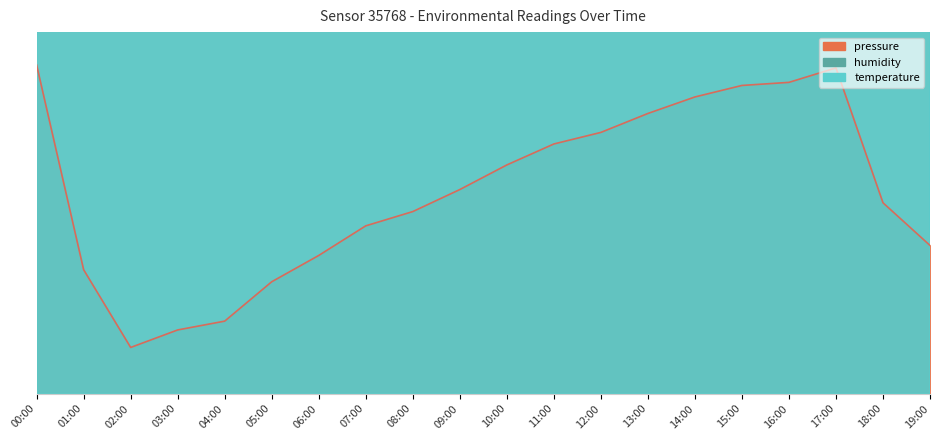

Reading left to right, list all the values displayed in this chart.

pressure: 00:00=59.7	01:00=22.5	02:00=8.4	03:00=11.6	04:00=13.2	05:00=20.3	06:00=25.1	07:00=30.5	08:00=33.1	09:00=37.1	10:00=41.5	11:00=45.3	12:00=47.4	13:00=50.9	14:00=53.9	15:00=56.0	16:00=56.5	17:00=59.2	18:00=34.7	19:00=26.9
humidity: 00:00=715.7	01:00=720.1	02:00=722.1	03:00=724.1	04:00=723.5	05:00=723.2	06:00=713.4	07:00=715.7	08:00=713.4	09:00=717.3	10:00=713.2	11:00=717.2	12:00=717.4	13:00=716.5	14:00=718.0	15:00=720.0	16:00=718.2	17:00=717.5	18:00=715.4	19:00=712.0
temperature: 00:00=694.5	01:00=692.0	02:00=689.5	03:00=688.0	04:00=688.5	05:00=688.0	06:00=689.5	07:00=692.0	08:00=689.5	09:00=691.0	10:00=688.0	11:00=692.5	12:00=691.5	13:00=692.0	14:00=696.0	15:00=692.5	16:00=696.0	17:00=693.5	18:00=690.0	19:00=687.0